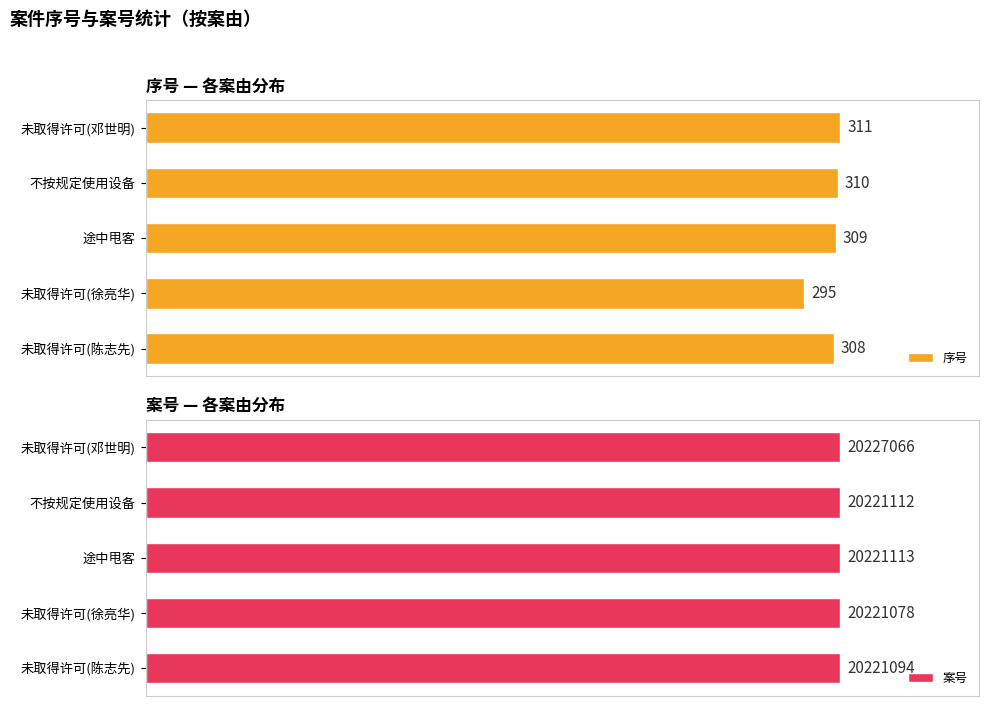

What are all the series names shown in the legend?

序号, 案号